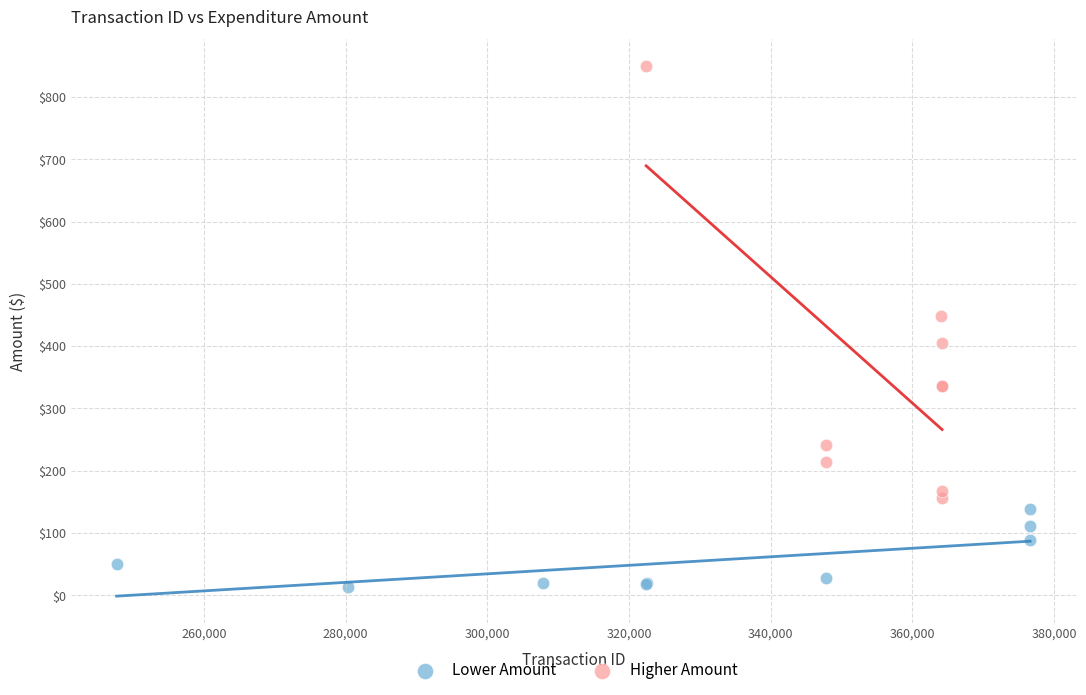

Which series contains the highest Y value?

Higher Amount